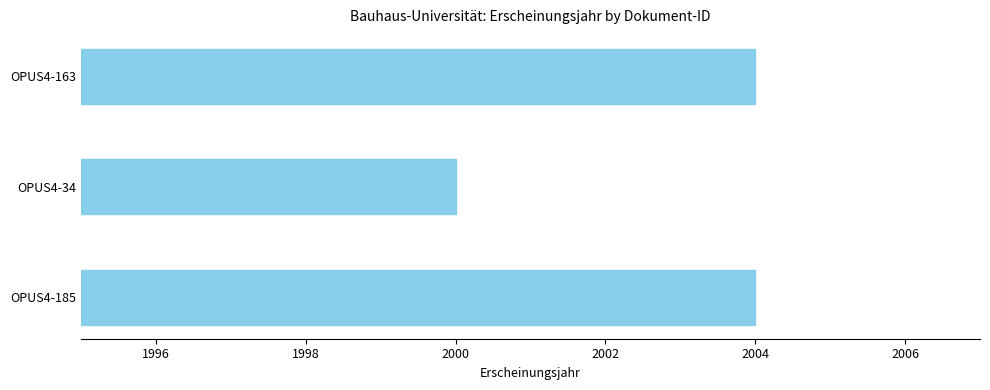

How many distinct data groups are displayed?

1